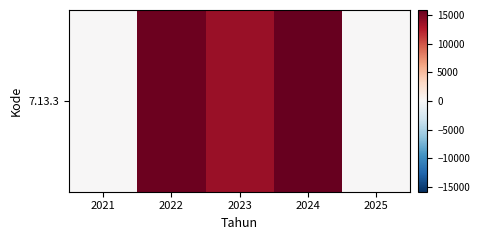

How many values are above zero?

3